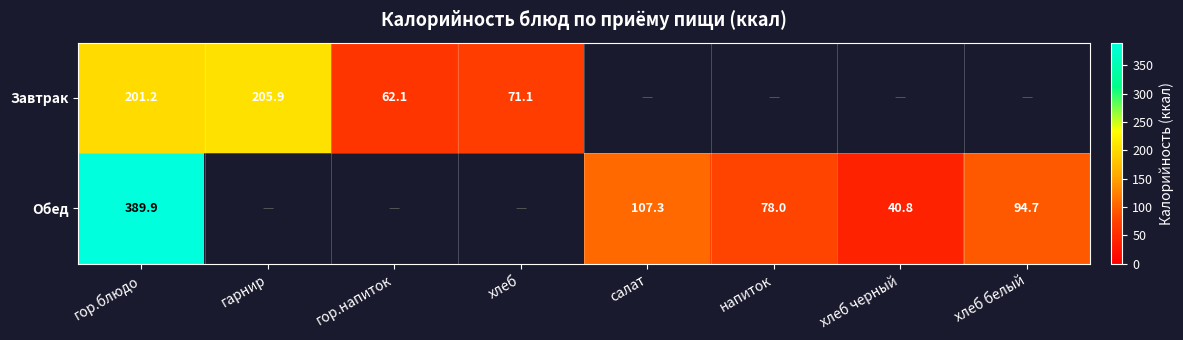

What is the sum of the Завтрак values at хлеб and гарнир?

277.0